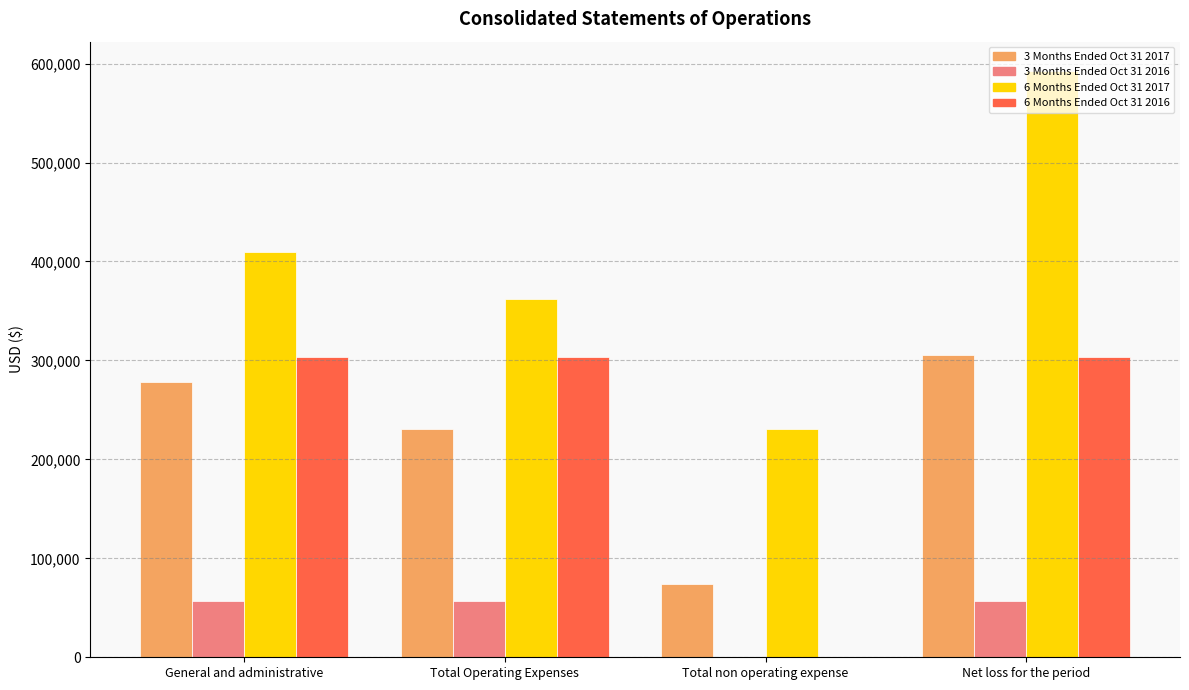

Which series has the largest total across all categories?

6 Months Ended Oct 31 2017